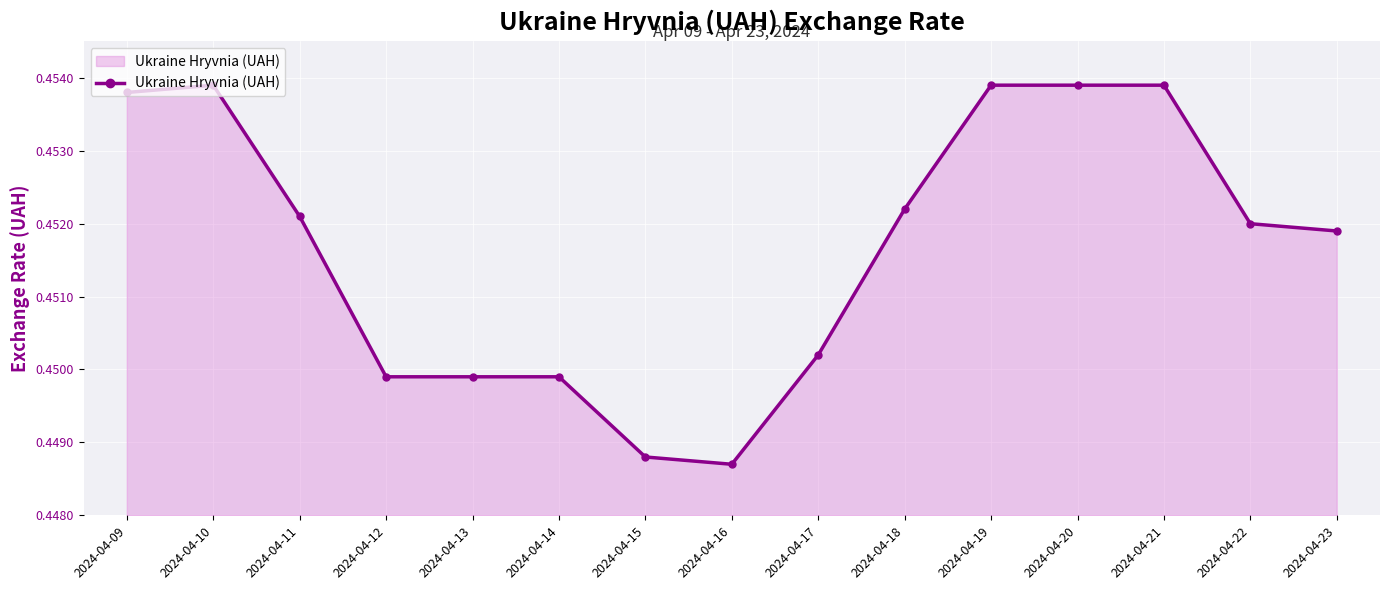

The value at 2024-04-14 is 0.7. True or false?

False